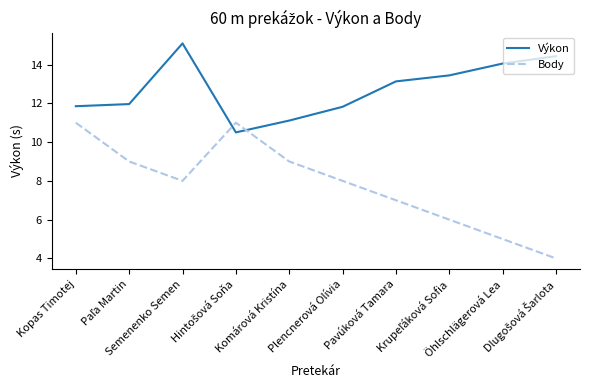

Rank the series at Pavúková Tamara from lowest to highest value.

Body, Výkon